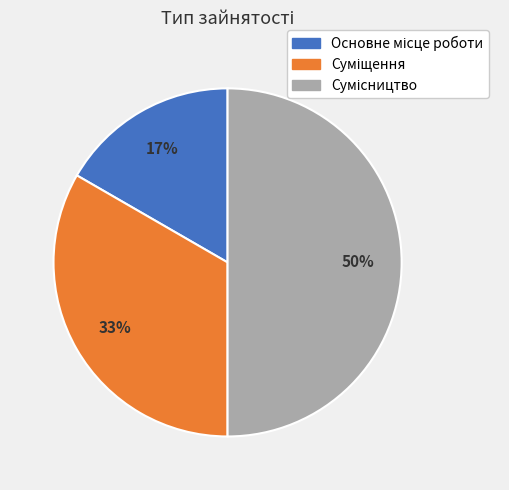

To the nearest percent, what is the difference between the largest and smallest slice percentages?

33%